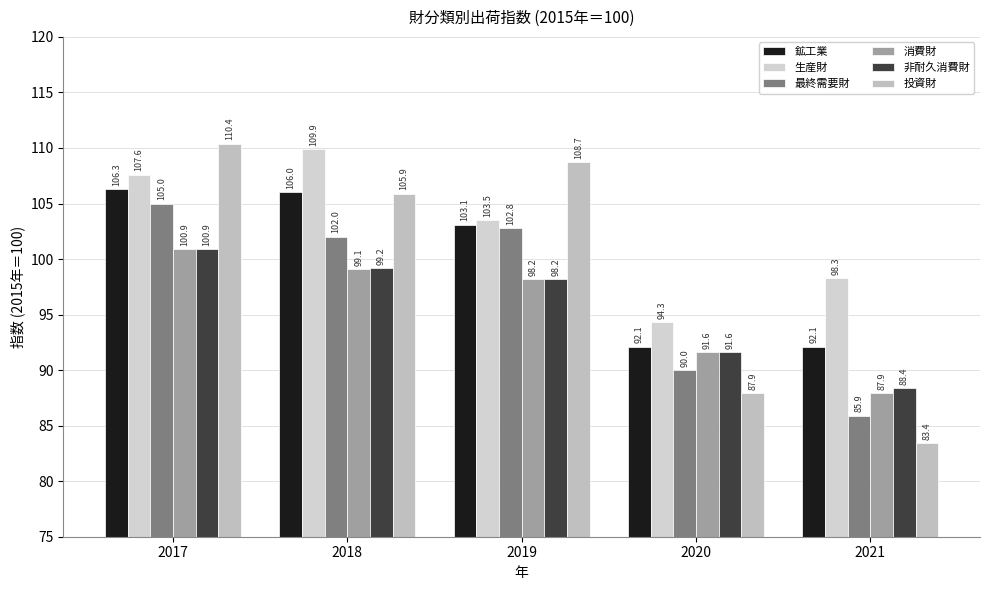

How many bars are there in total?

30